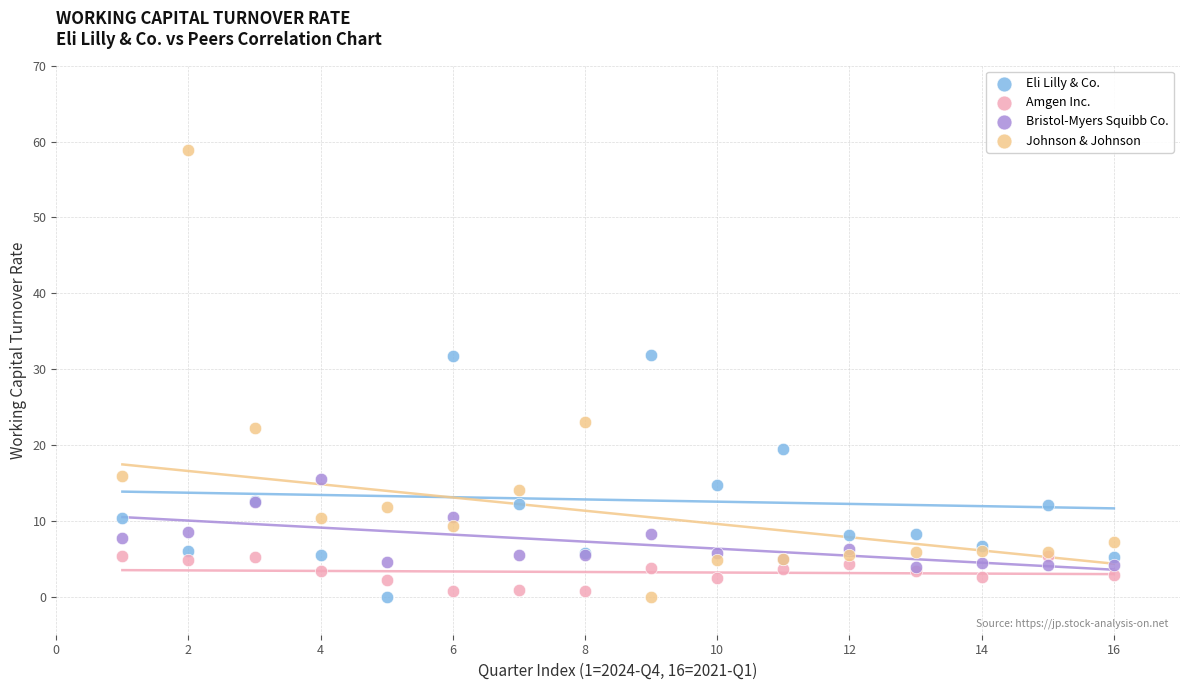

Which series has the largest Y range (max minus min)?

Johnson & Johnson